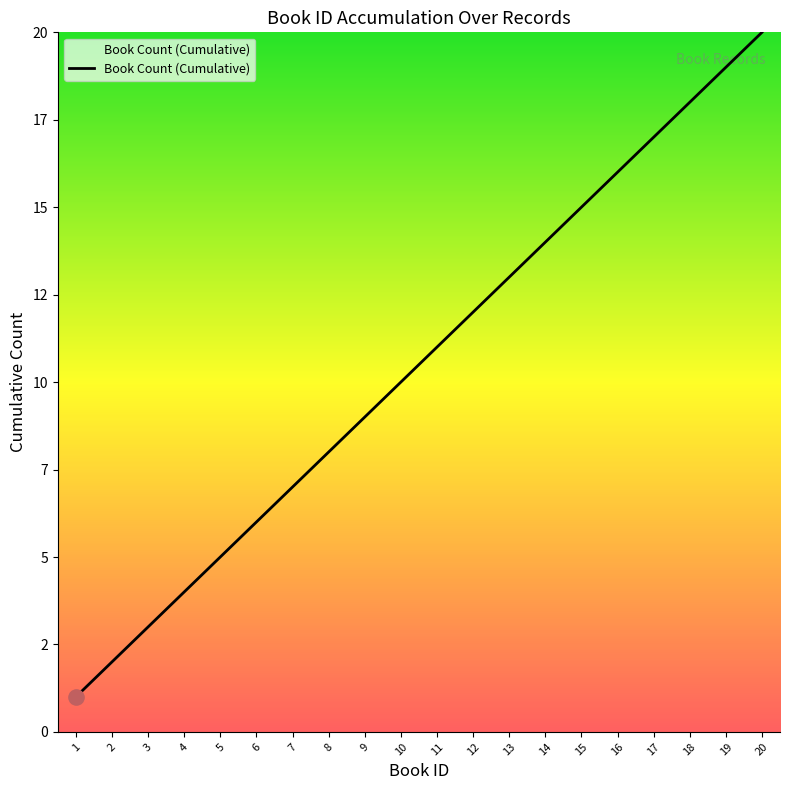

What is the change in value from 2 to 4?

+2